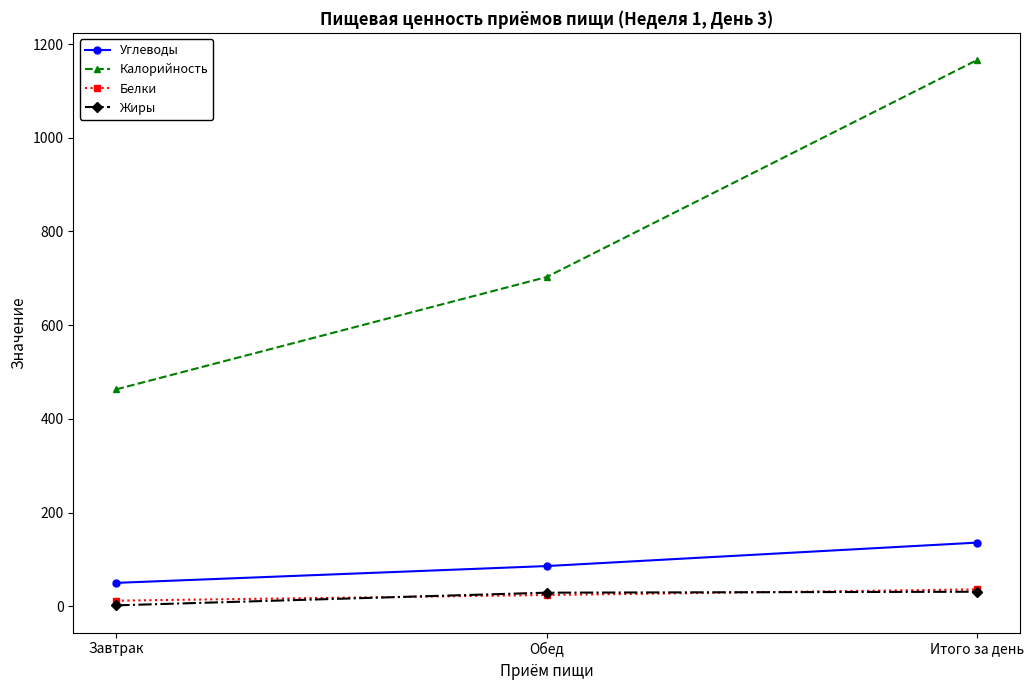

What are all the series names shown in the legend?

Углеводы, Калорийность, Белки, Жиры